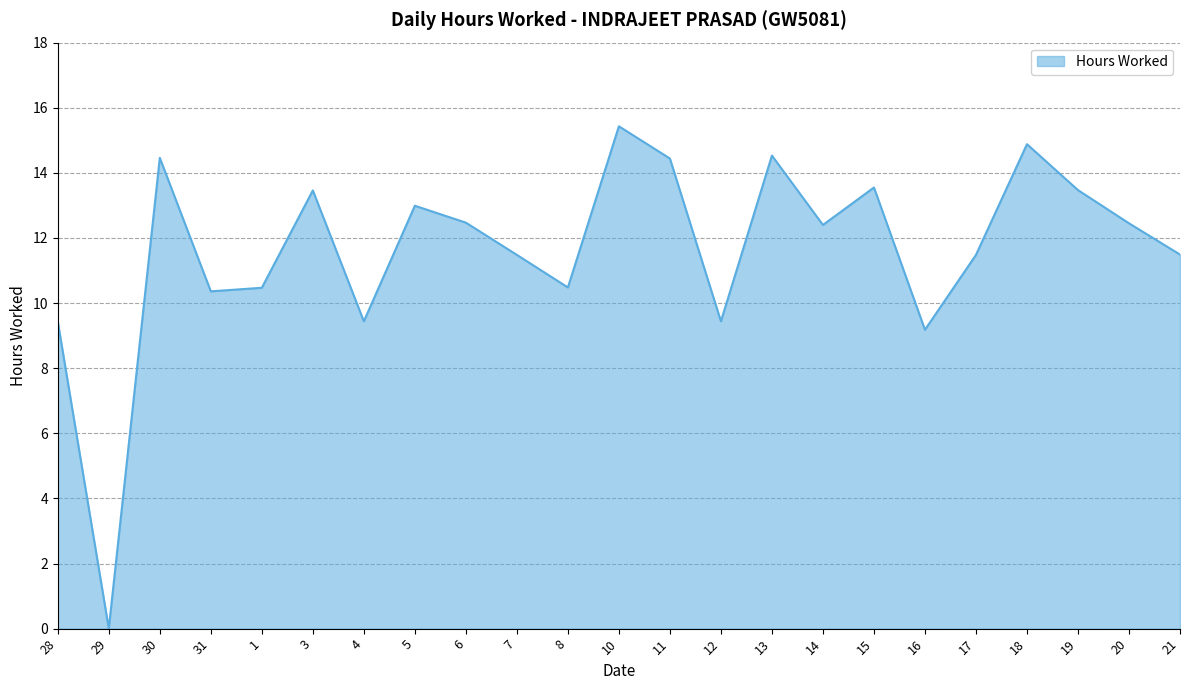

What is the maximum value shown in the chart?

15.4